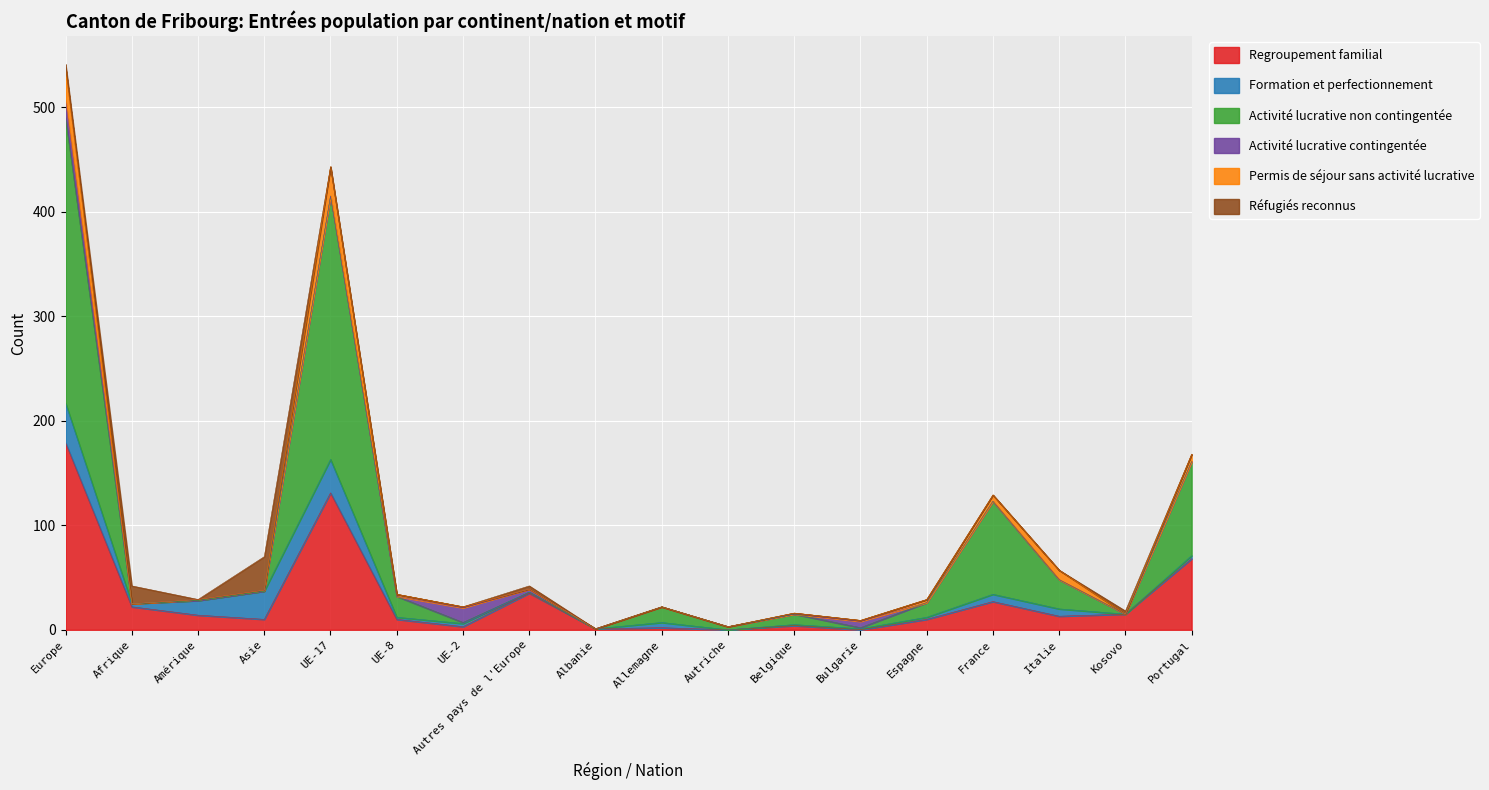

What is the greatest value displayed?

273